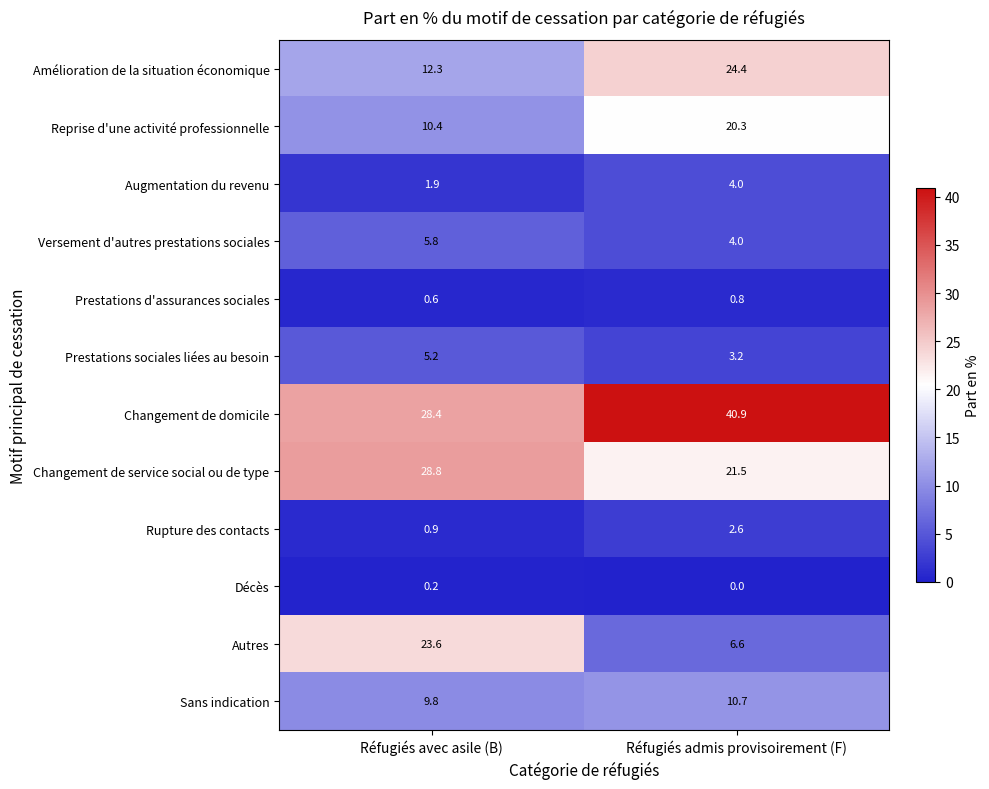

What is the total value across all series at Réfugiés admis provisoirement (F)?

139.0